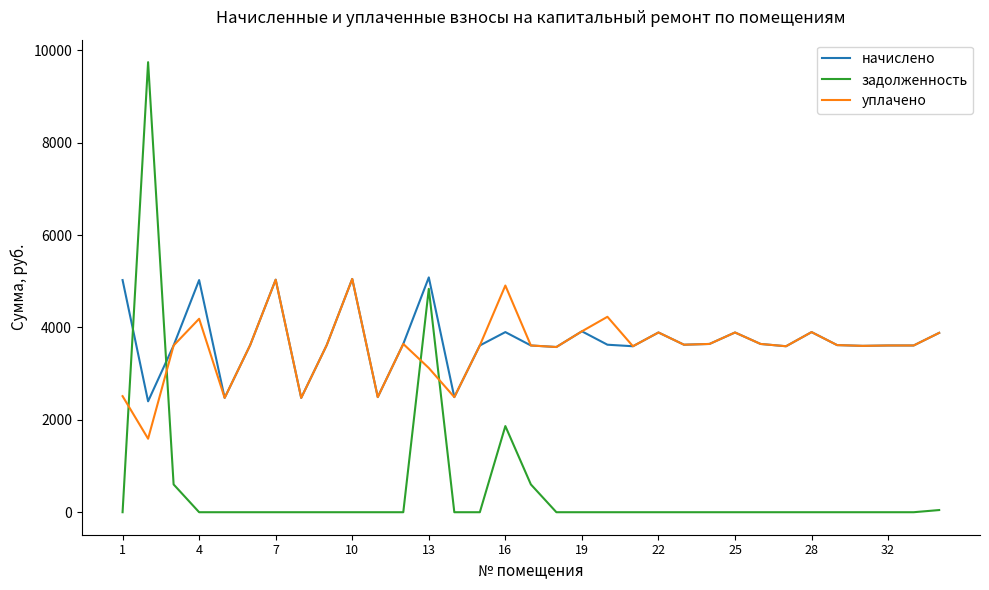

True or false: начислено and задолженность cross at least once.

True